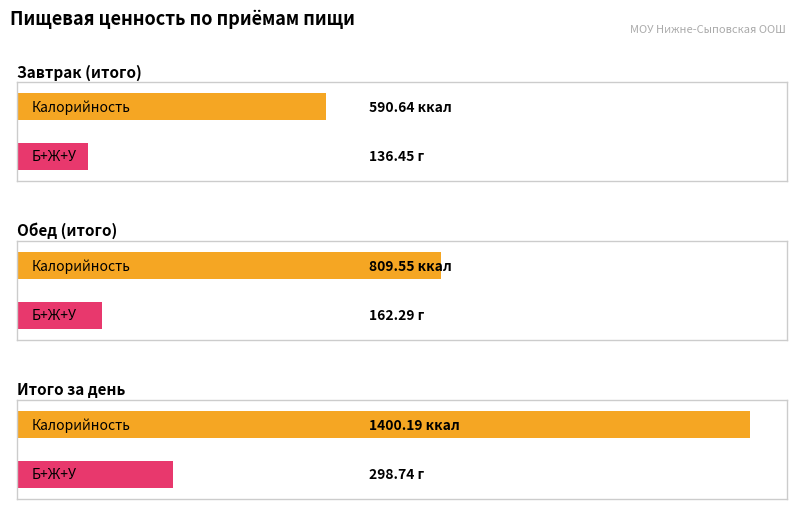

Is it true that Углеводы equals 164.1 at Обед (итого)?

False